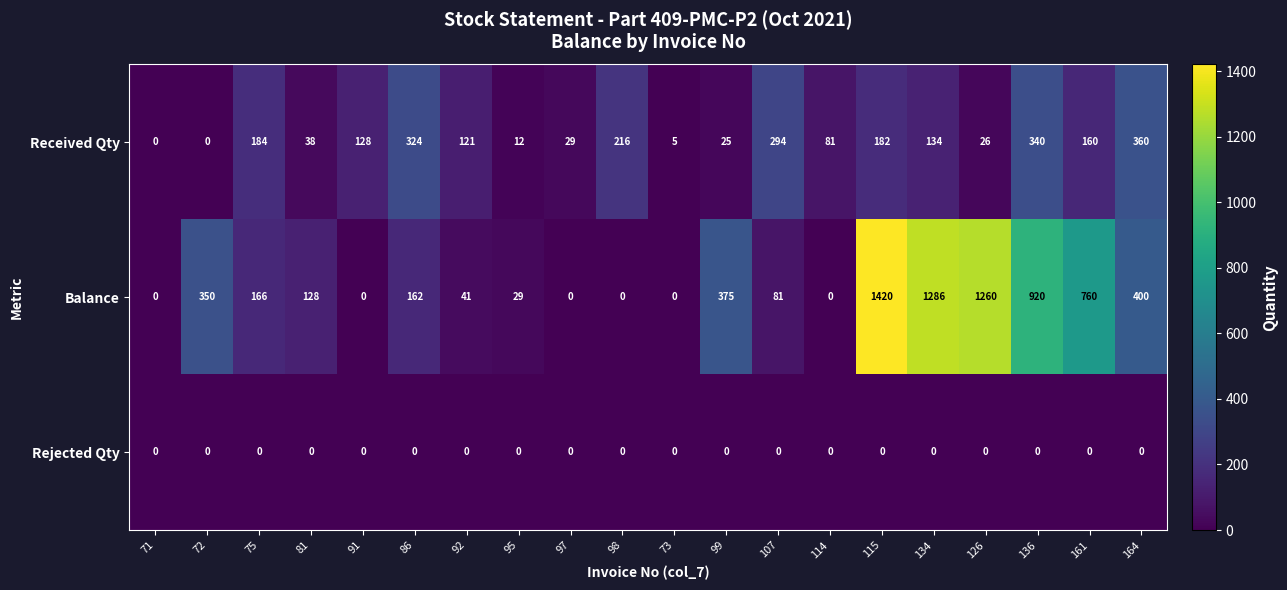

Where is Balance nearest to the value 710?

161